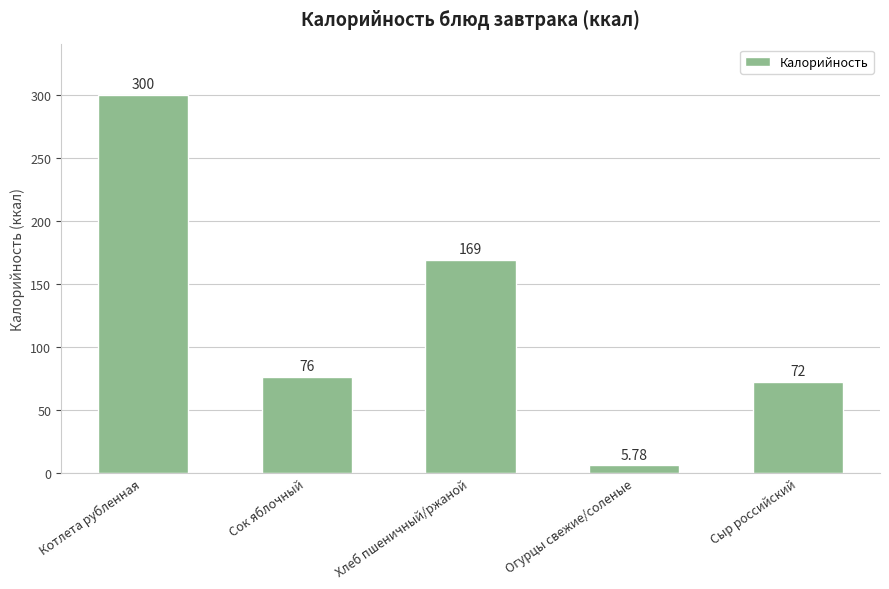

How many data points are less than 76?

2